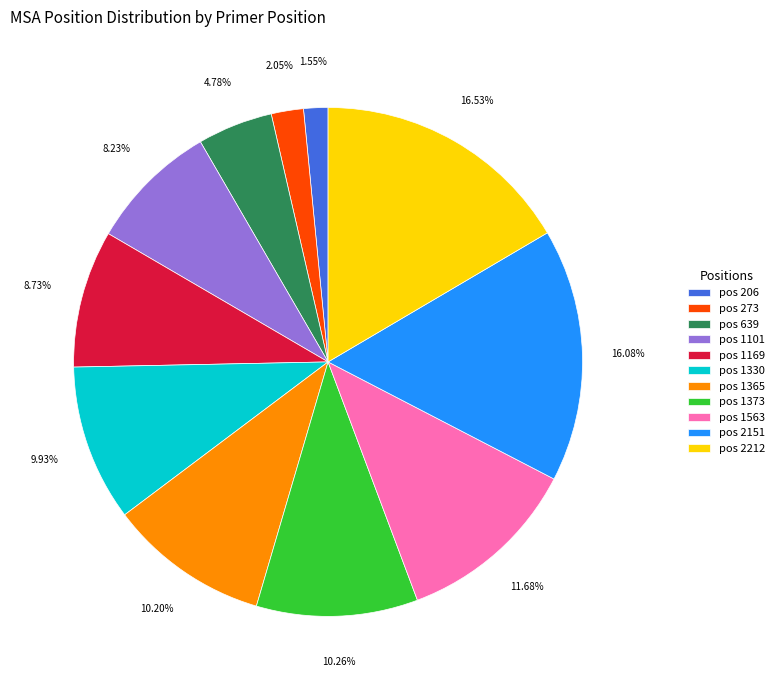

Is there a majority slice in this chart?

No